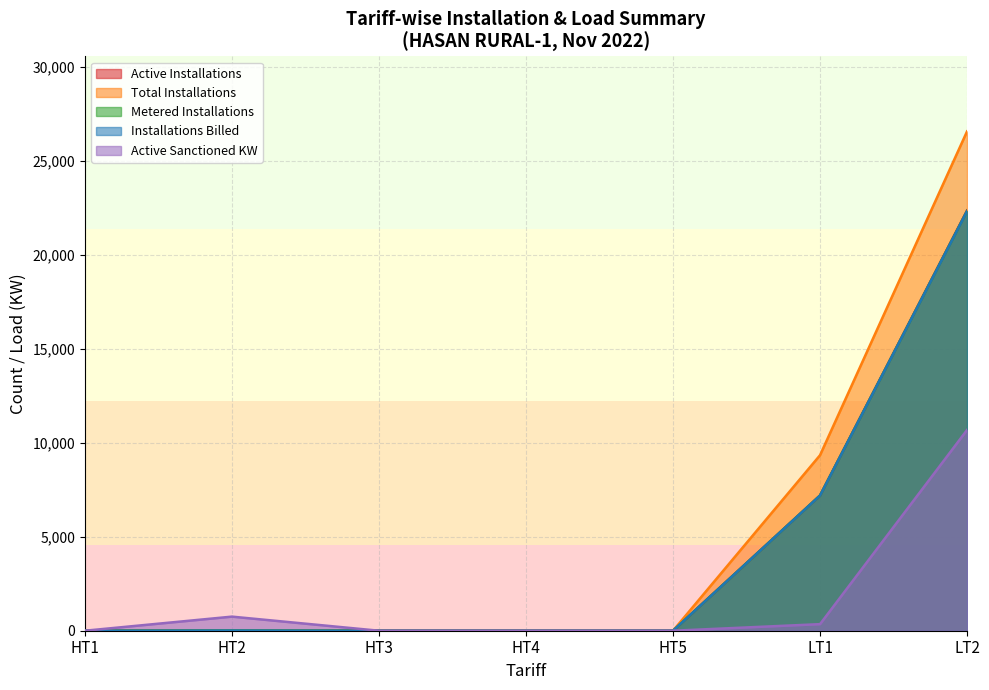

In Installations Billed, how many points are higher than both neighbors (excluding endpoints)?

1